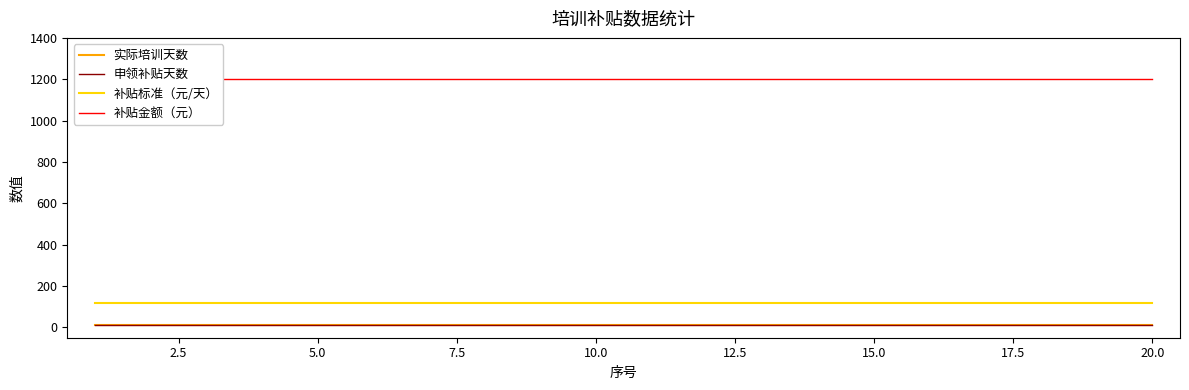

Reading left to right, list all the values displayed in this chart.

实际培训天数: 10	10	10	10	10	10	10	10	10	10	10	10	10	10	10	10	10	10	10	10
申领补贴天数: 10	10	10	10	10	10	10	10	10	10	10	10	10	10	10	10	10	10	10	10
补贴标准（元/天）: 120	120	120	120	120	120	120	120	120	120	120	120	120	120	120	120	120	120	120	120
补贴金额（元）: 1200	1200	1200	1200	1200	1200	1200	1200	1200	1200	1200	1200	1200	1200	1200	1200	1200	1200	1200	1200